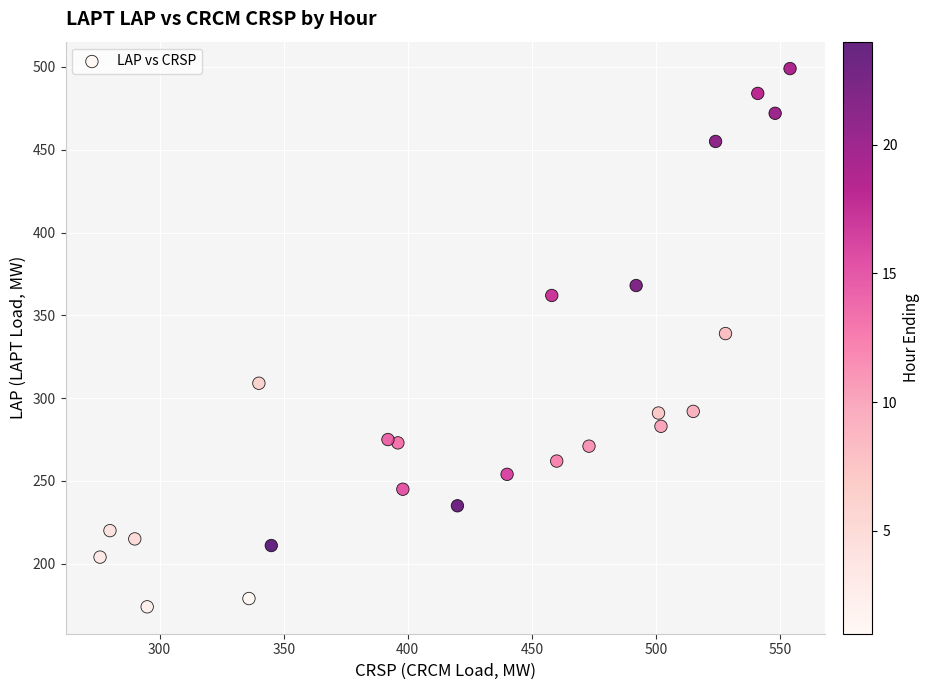

What is the range of Y values (max minus min)?

325